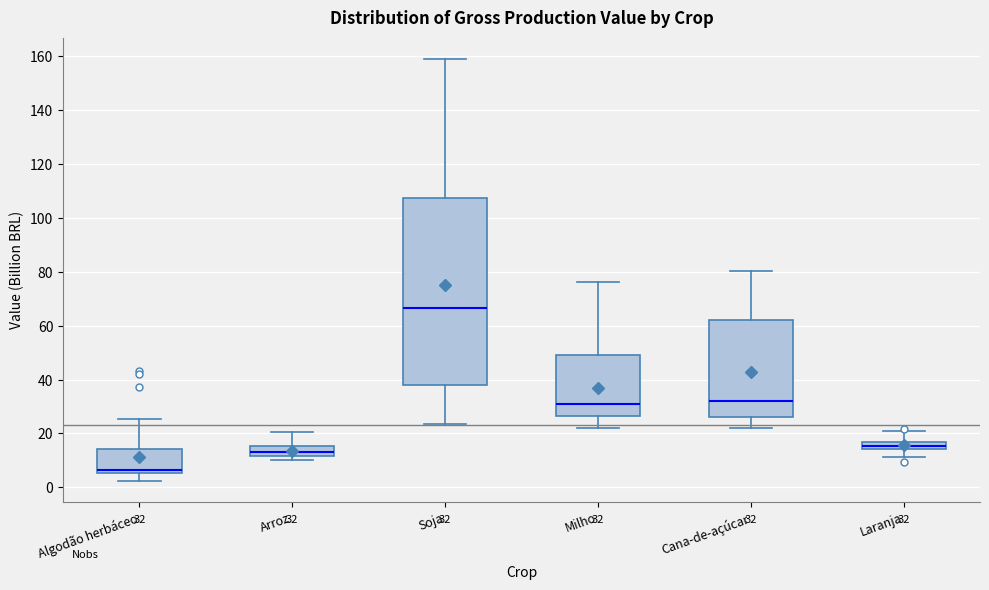

Comparing the boxes themselves (not the whiskers), which one is the tallest?

Soja